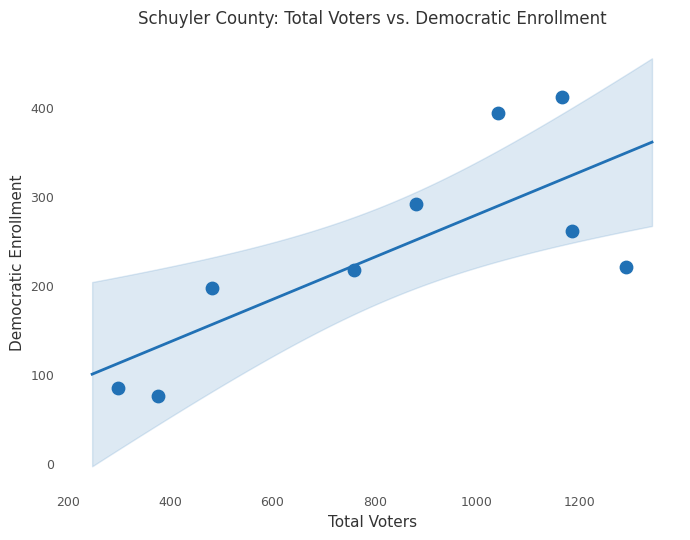

What is the range of Y values (max minus min)?

336